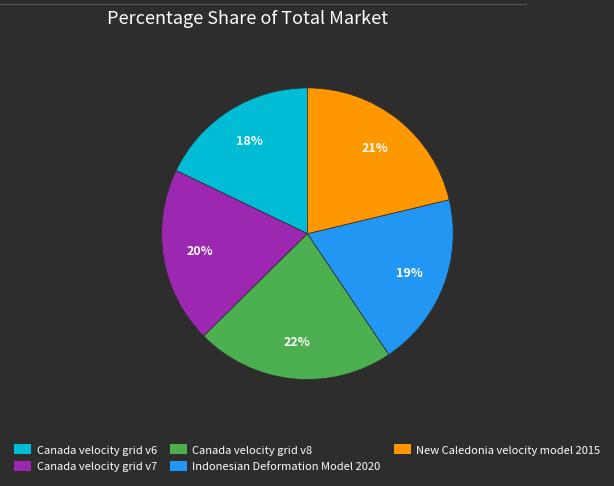

To the nearest percent, what portion does Canada velocity grid v6 represent?

18%